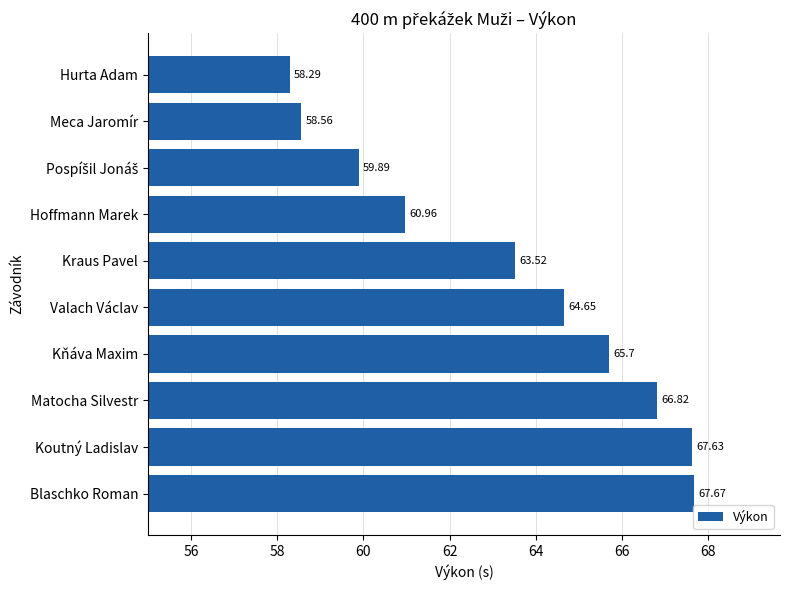

Where is the data nearest to the value 62?

Hoffmann Marek